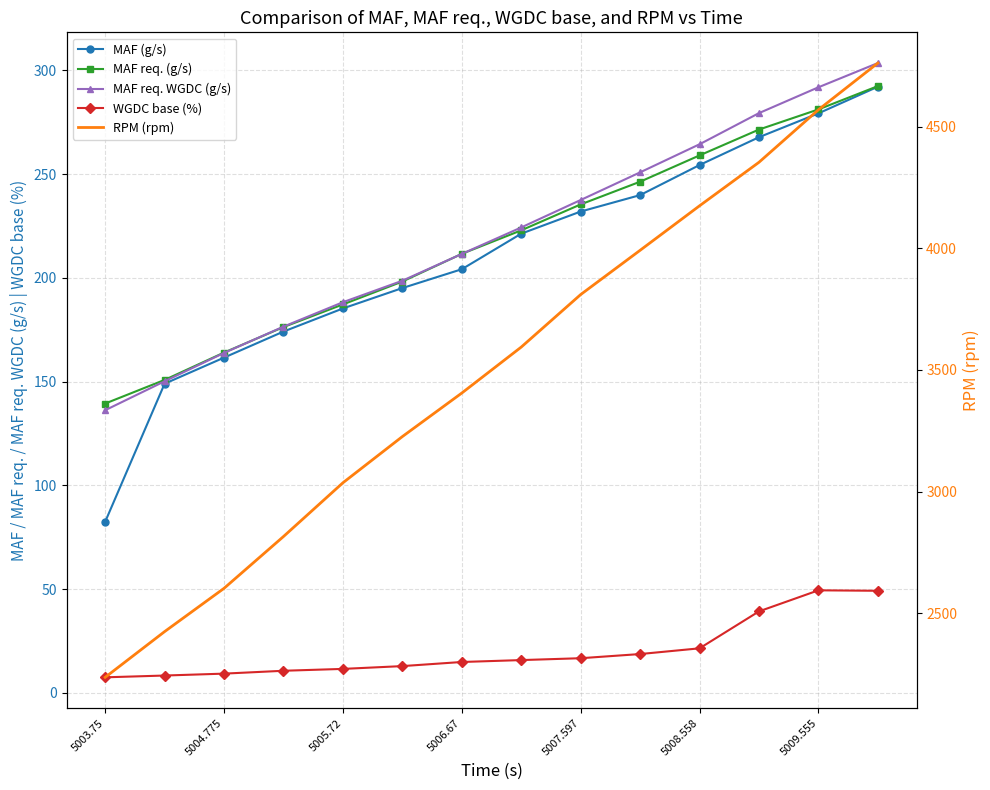

Between 5008.558 and 5005.72, which is larger?

5008.558